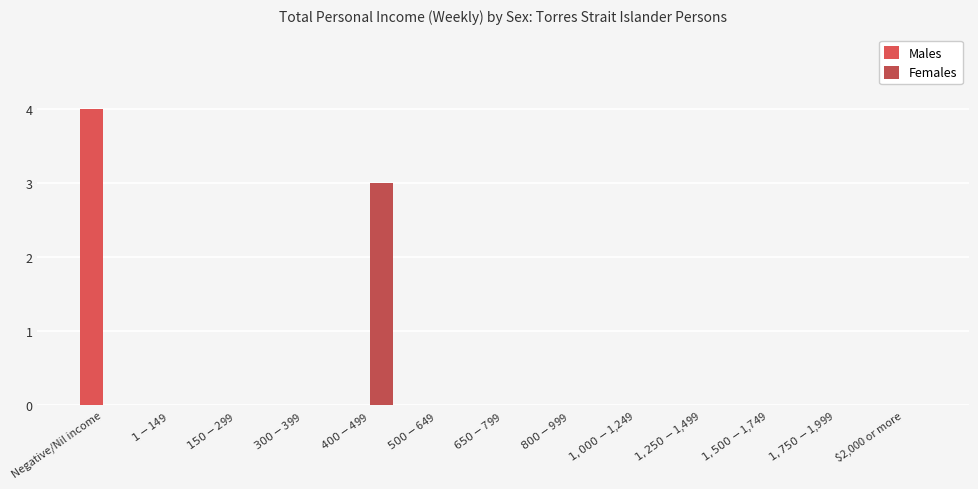

List the labels in order of Males value, smallest first.

$1-$149, $150-$299, $300-$399, $400-$499, $500-$649, $650-$799, $800-$999, $1,000-$1,249, $1,250-$1,499, $1,500-$1,749, $1,750-$1,999, $2,000 or more, Negative/Nil income